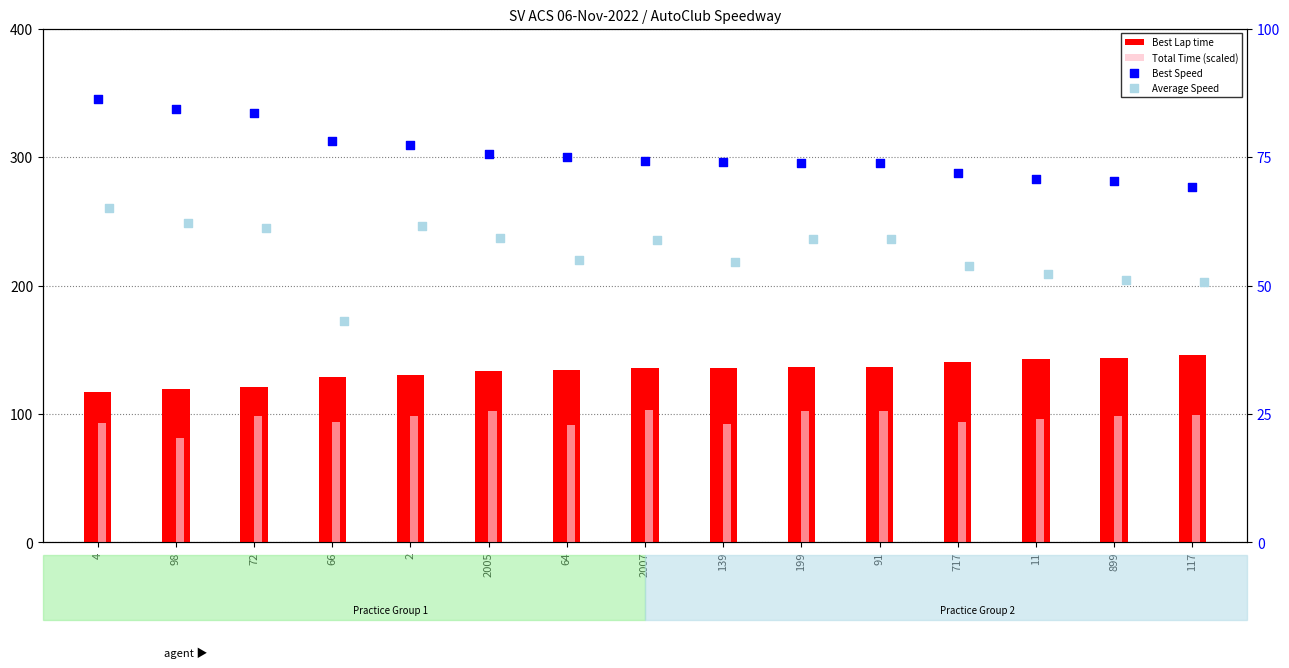

What are all the series names shown in the legend?

Best Lap time, Total Time (scaled), Best Speed, Average Speed